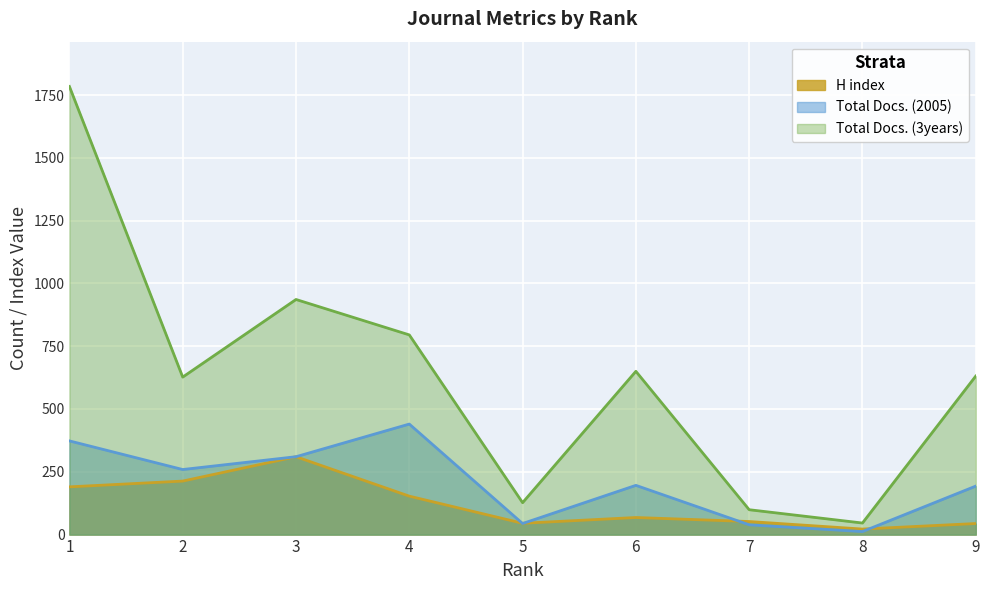

What is the average value of the Total Docs. (3years) series?

633